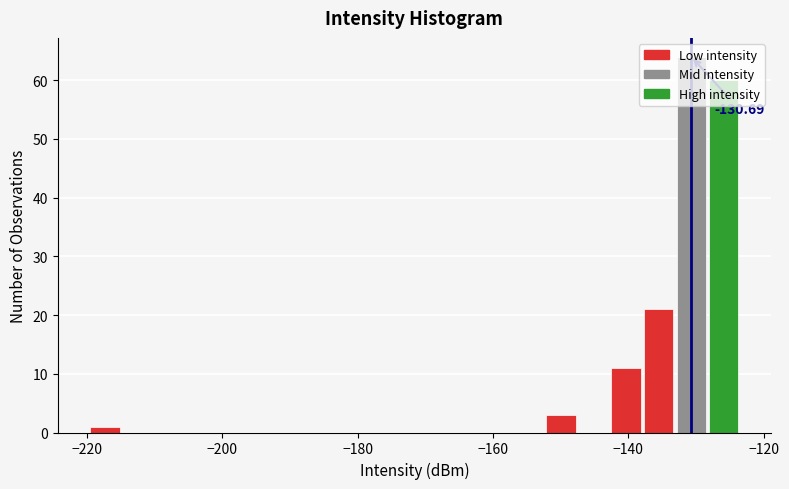

Read against the x-axis, roughly where is the centre of the tallest bar?

-130